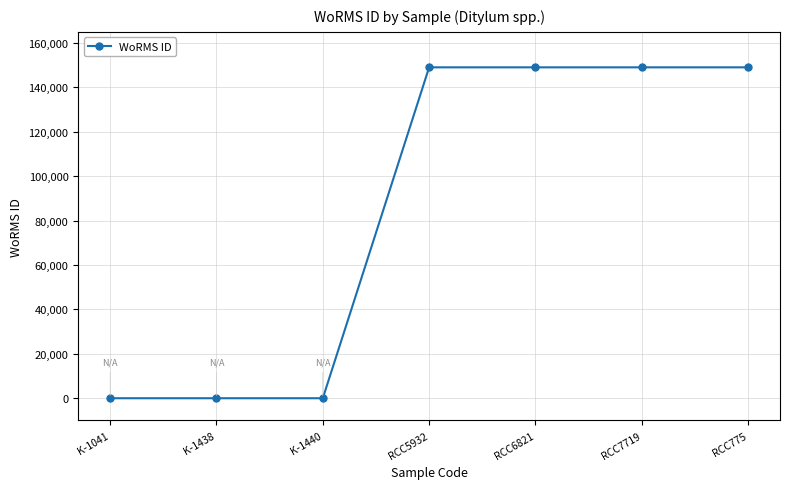

Is it true that the value at RCC6821 is 149022?

True